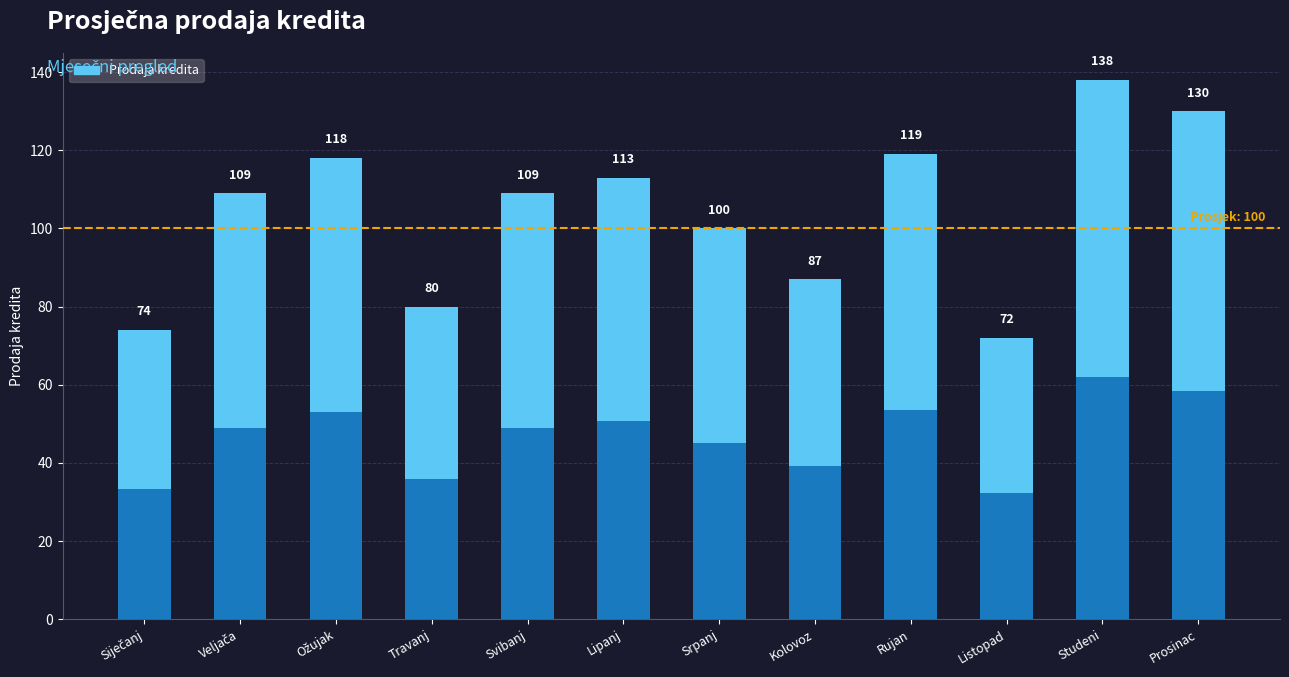

What is the change in value from Veljača to Ožujak?

+9